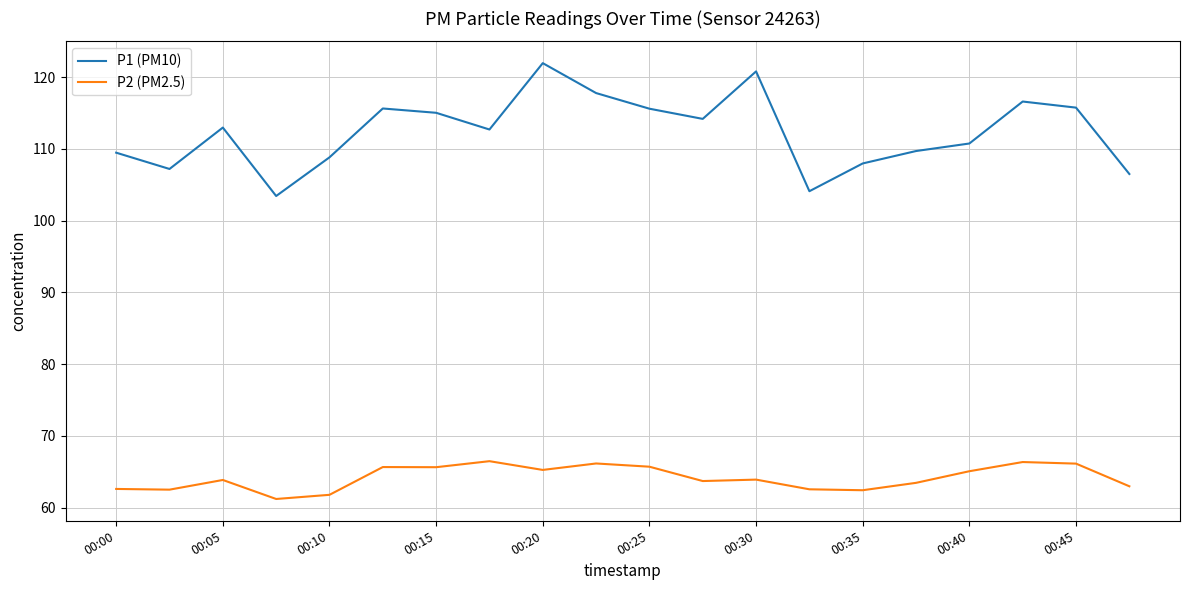

Rank the series by their maximum value, from highest to lowest.

P1 (PM10), P2 (PM2.5)